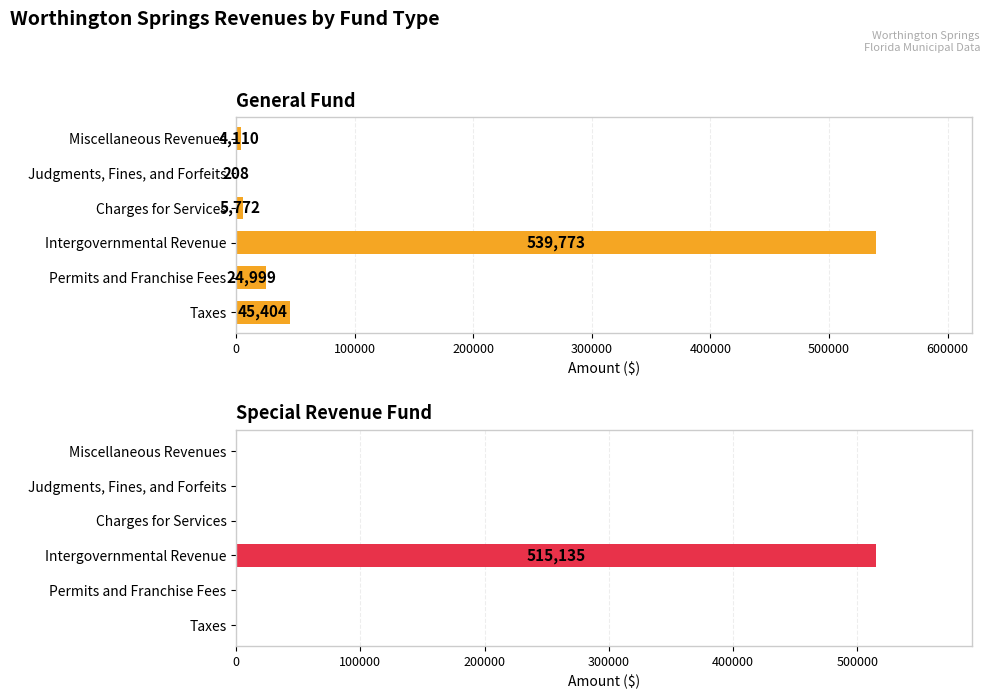

How many values in Special Revenue Fund are above zero?

1